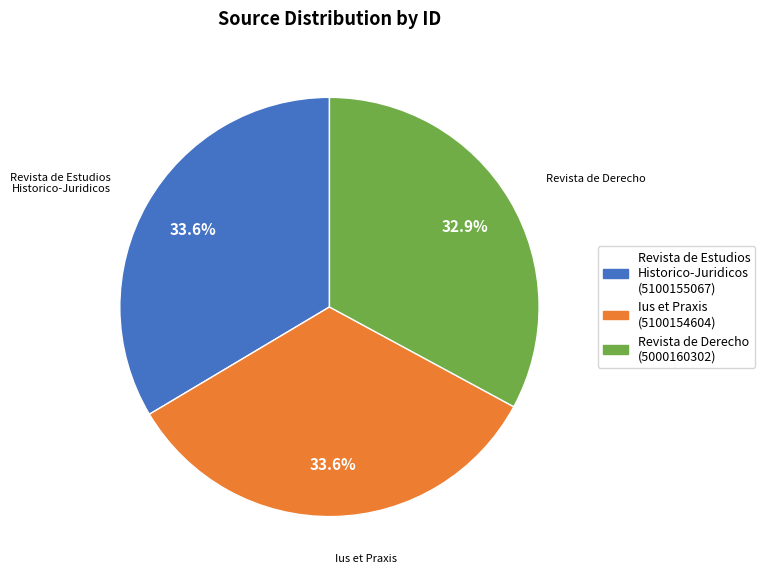

True or false: Revista de Estudios Historico-Juridicos accounts for 34% of the total.

True